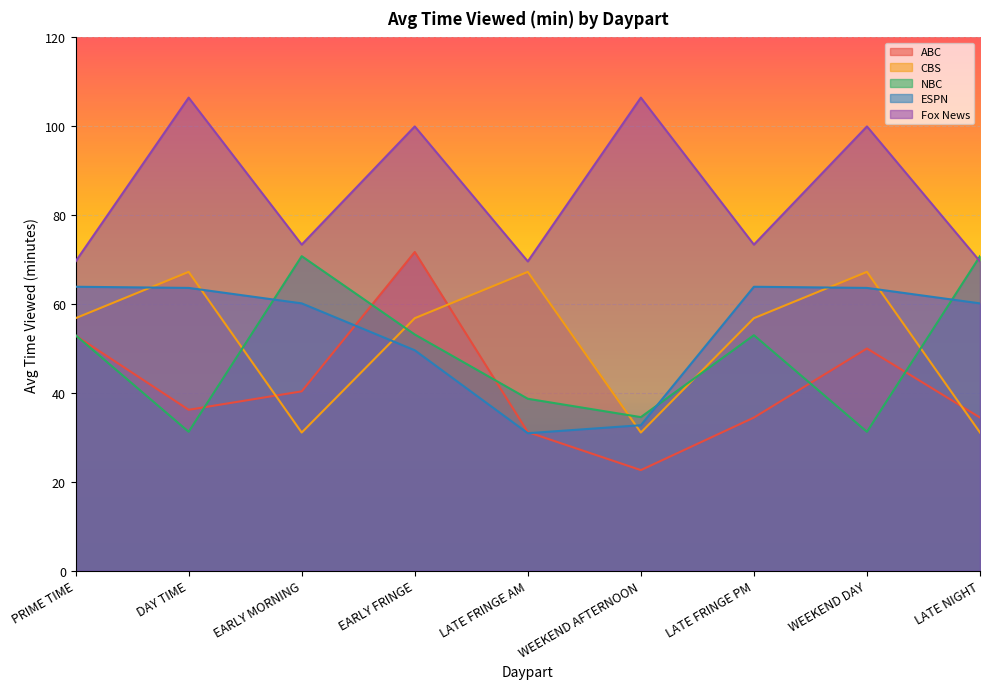

Which series has the largest total across all categories?

Fox News